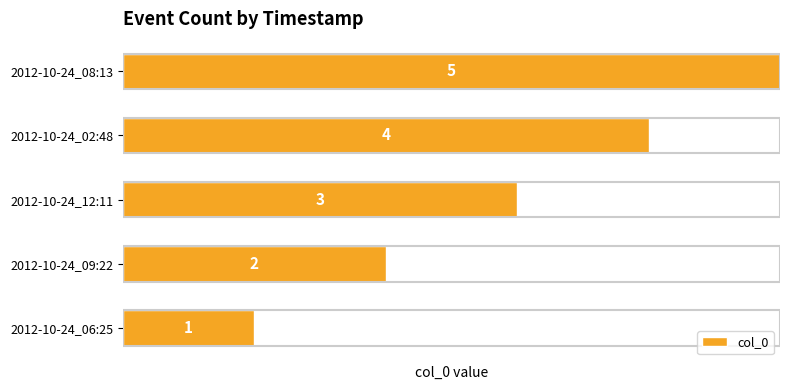

What is the difference between the maximum and second lowest values?

3